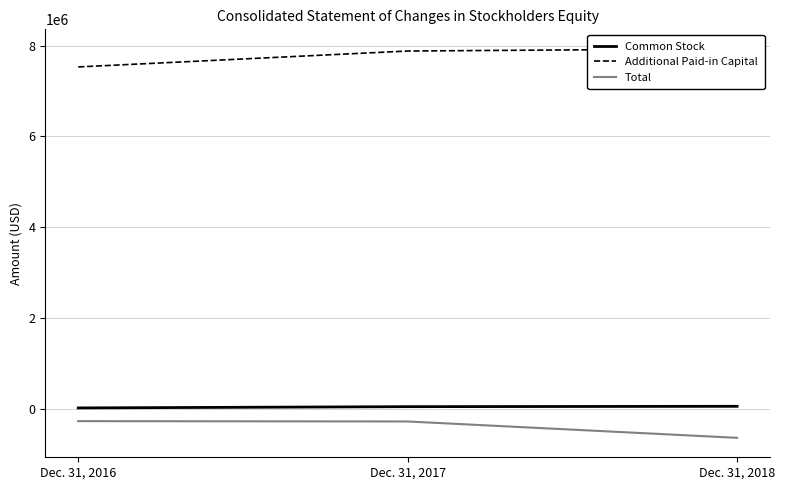

Reading left to right, what are all the values shown in this chart?

Common Stock: Dec. 31, 2016=18366	Dec. 31, 2017=46218	Dec. 31, 2018=53912
Additional Paid-in Capital: Dec. 31, 2016=7531256	Dec. 31, 2017=7881784	Dec. 31, 2018=7931013
Total: Dec. 31, 2016=-272851	Dec. 31, 2017=-280096	Dec. 31, 2018=-640487